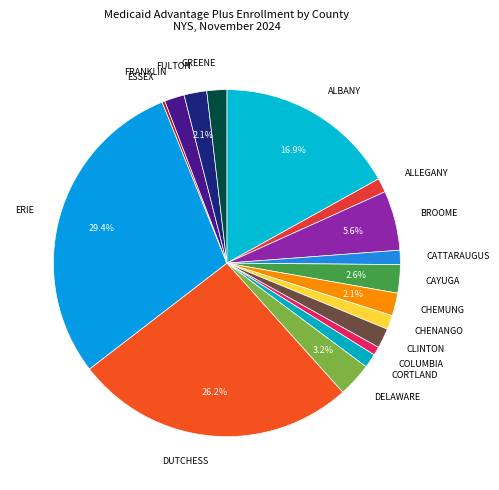

Between CORTLAND and GREENE, which is larger?

GREENE